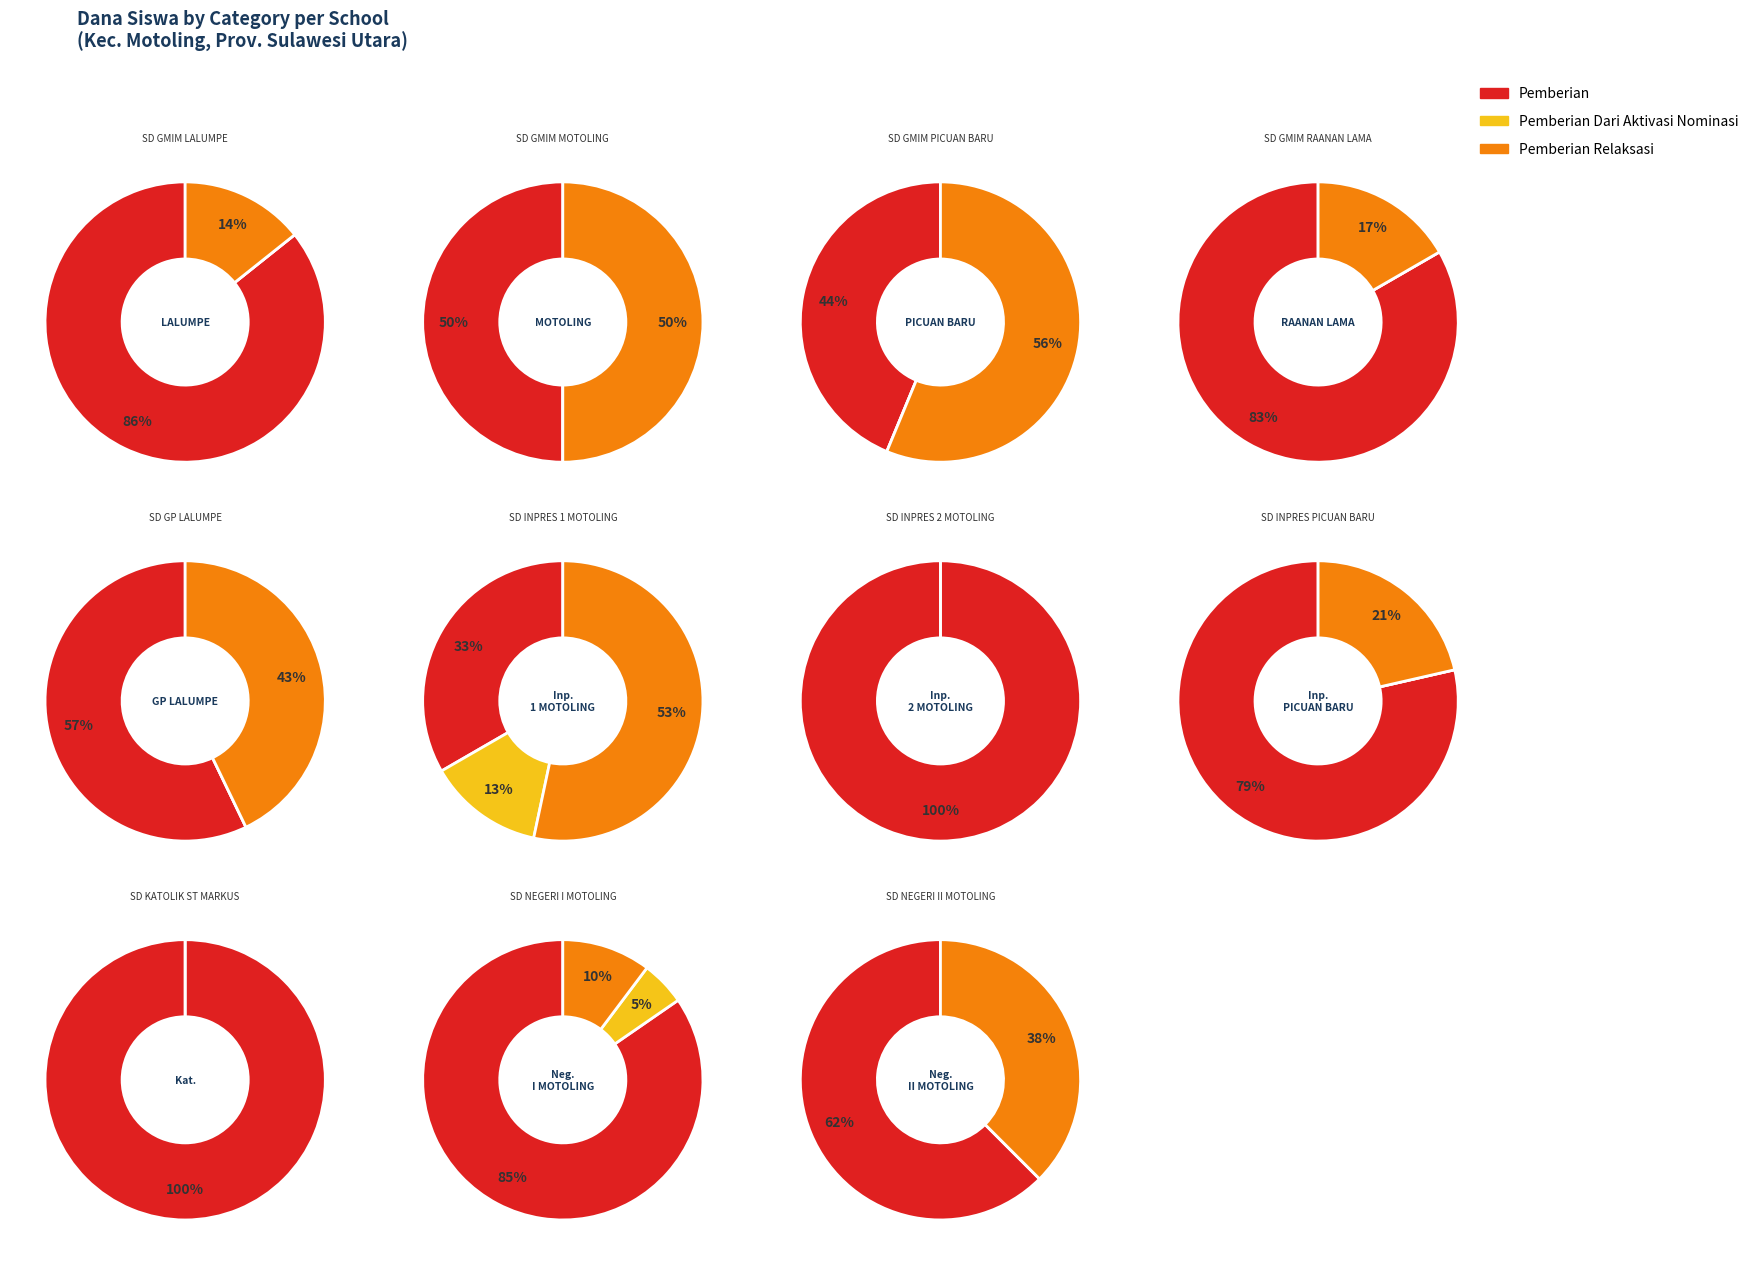

Do 4 and 6 together represent more than half of the pie?

No